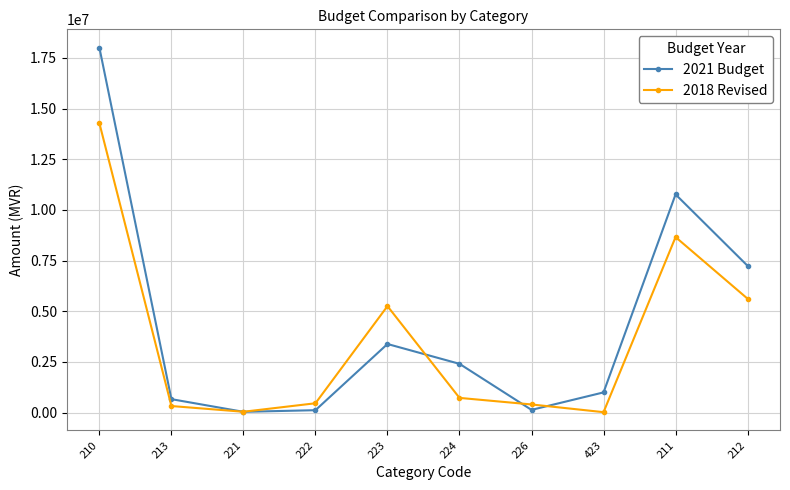

True or false: 2021 Budget has more than 2 interior local peaks.

False